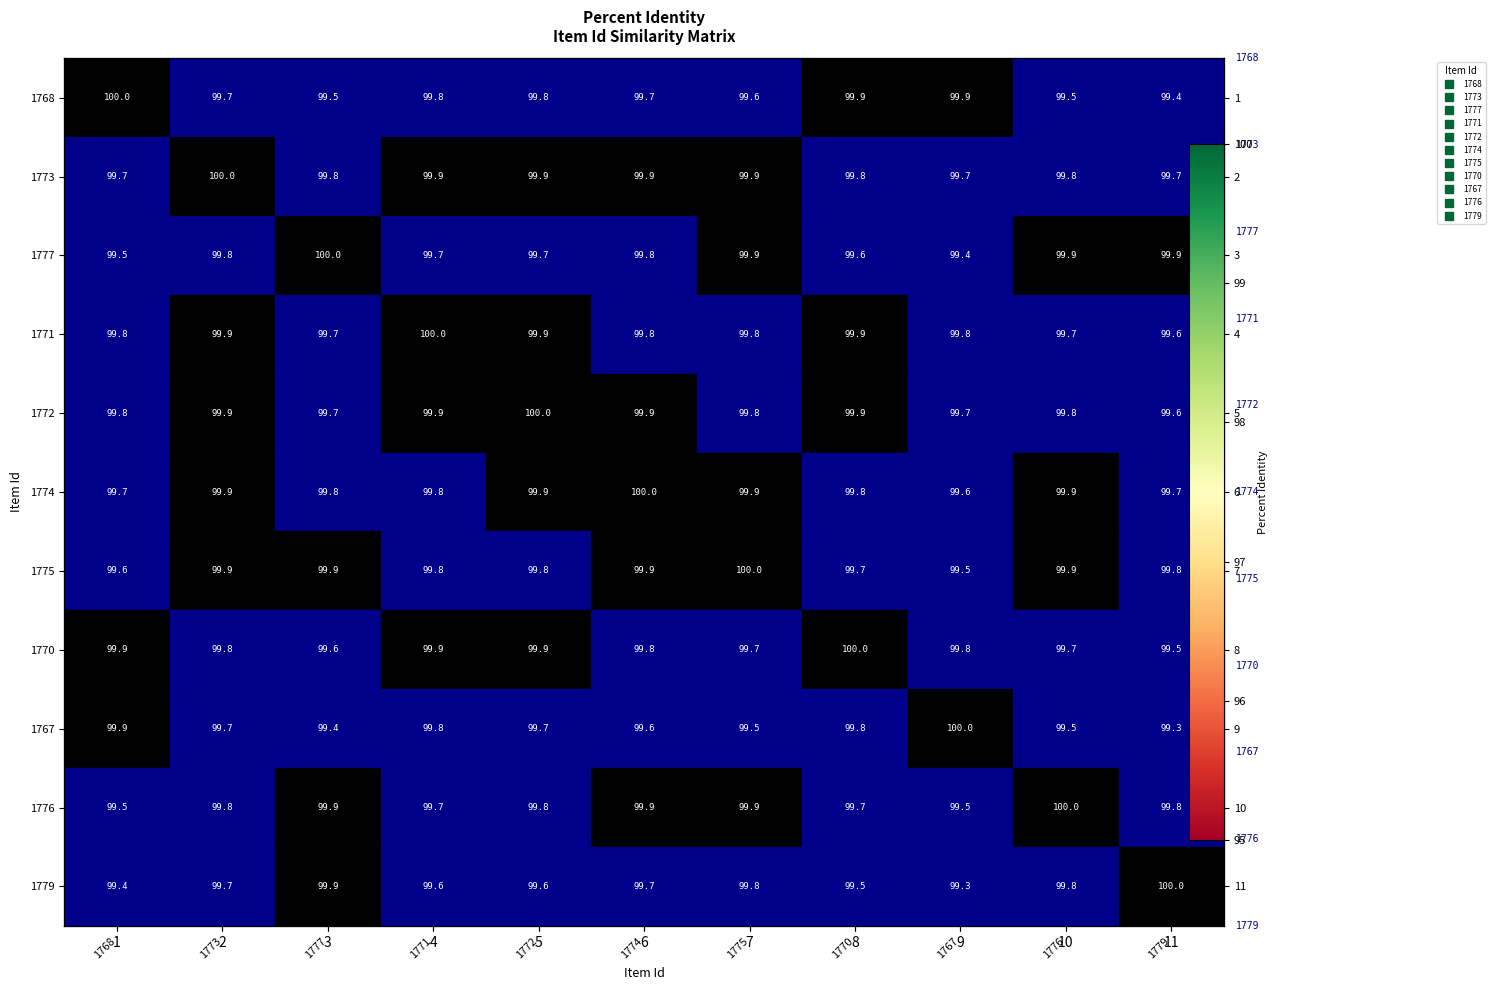

What is the maximum value shown in the chart?

100.0